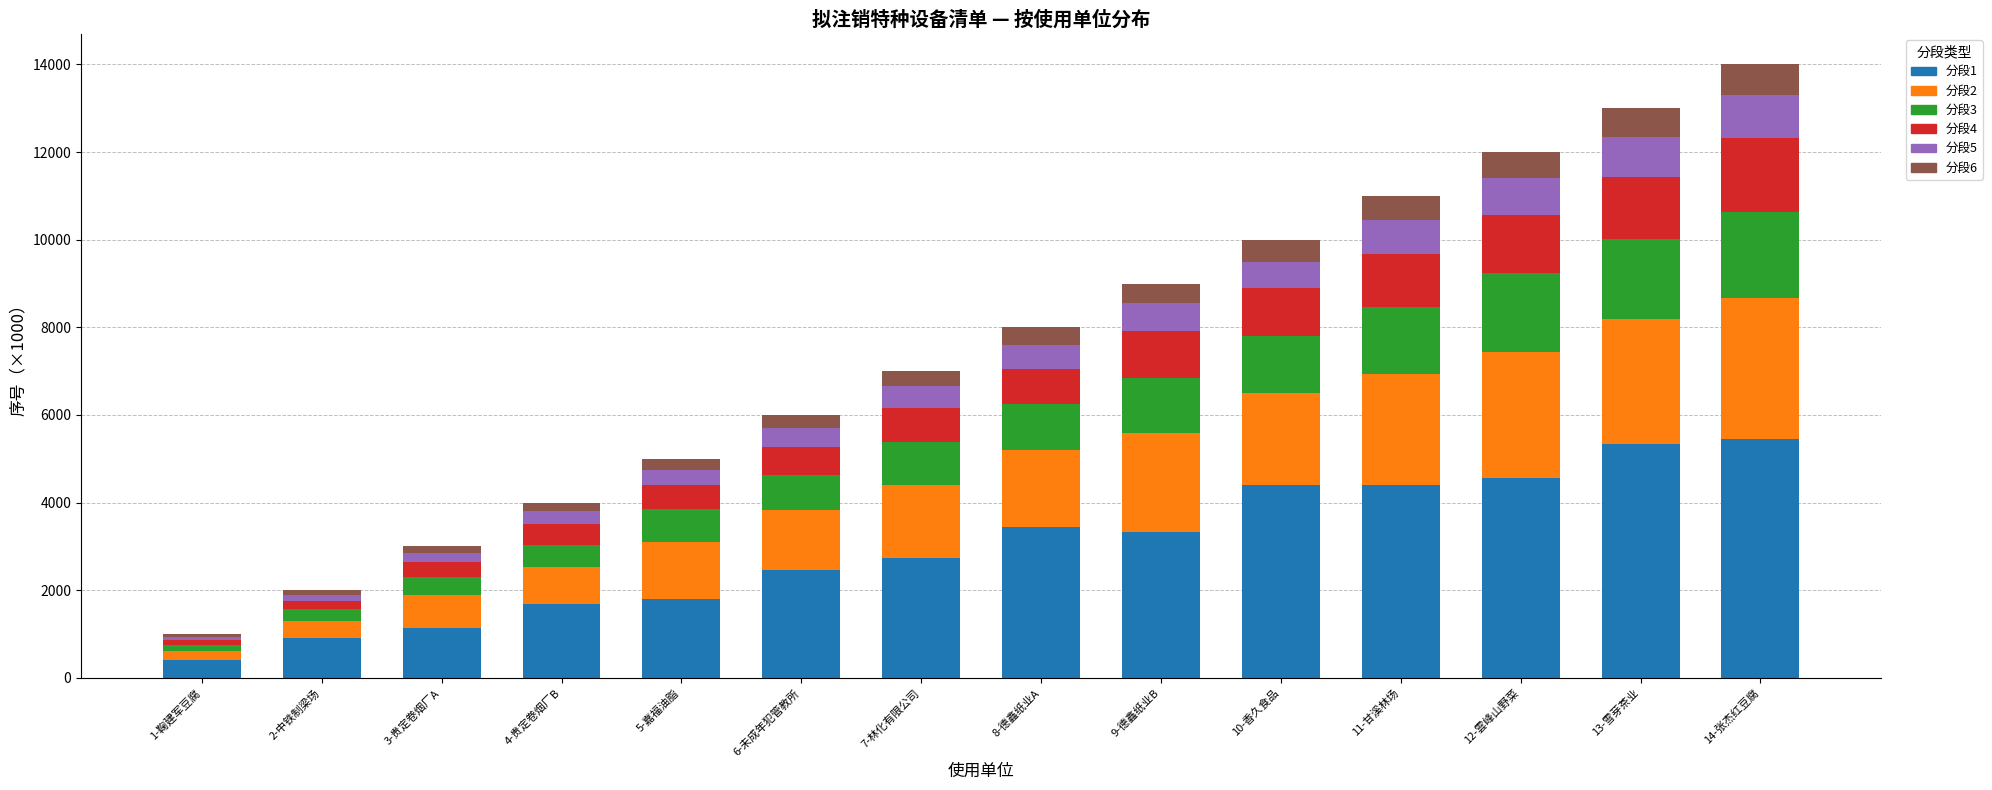

What is the minimum value for 分段1?

400.0